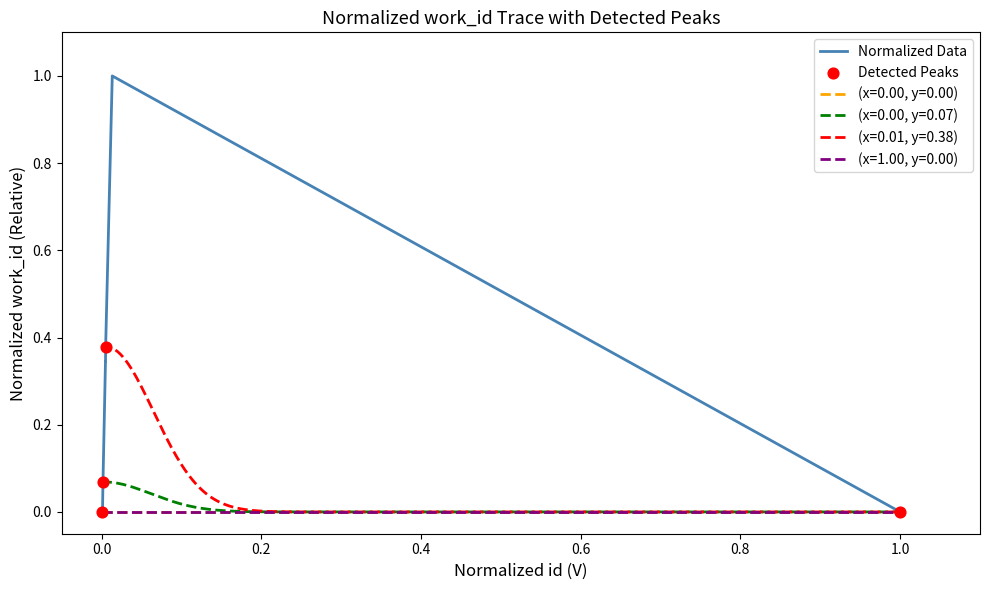

The value of Normalized Data at 1.0 is -0.3. True or false?

False